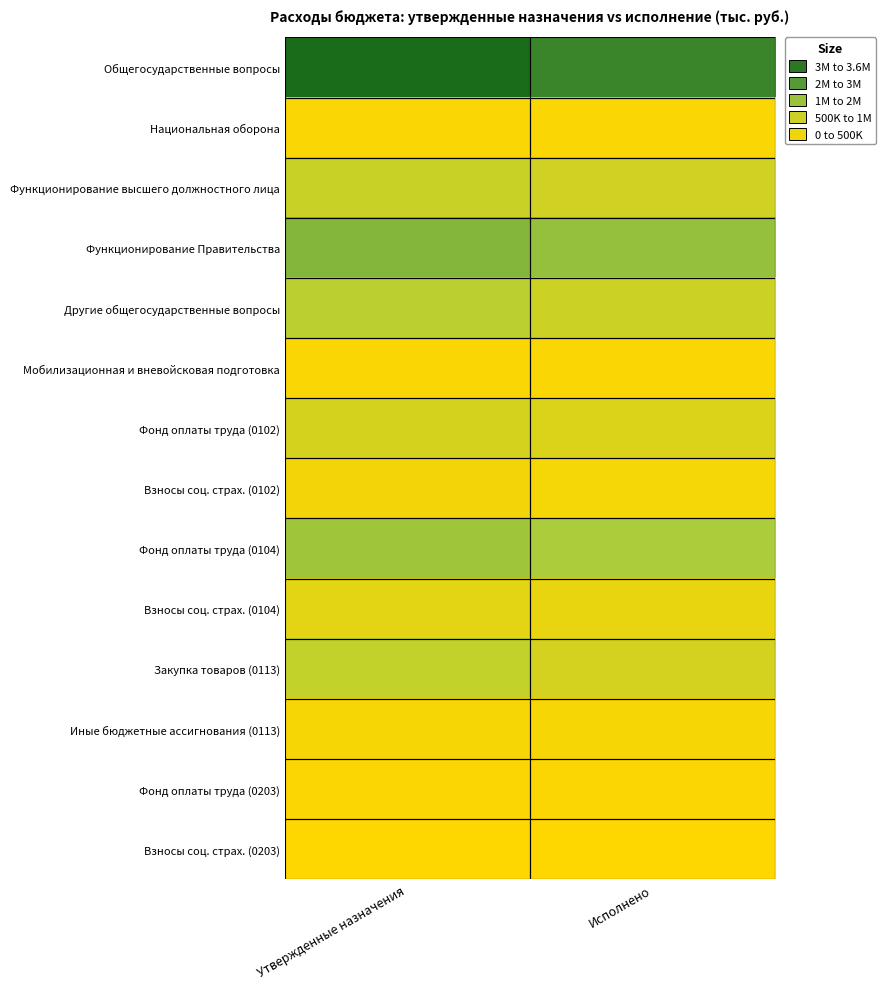

Reading left to right, list all the values displayed in this chart.

Общегосударственные вопросы: Утвержденные назначения=3587176.0	Исполнено=2993770.0
Национальная оборона: Утвержденные назначения=97989.0	Исполнено=86953.0
Функционирование высшего должностного лица: Утвержденные назначения=789543.9	Исполнено=690276.6
Функционирование Правительства: Утвержденные назначения=1801304.1	Исполнено=1559906.4
Другие общегосударственные вопросы: Утвержденные назначения=996328.0	Исполнено=743587.0
Мобилизационная и вневойсковая подготовка: Утвержденные назначения=97989.0	Исполнено=86953.0
Фонд оплаты труда (0102): Утвержденные назначения=606408.6	Исполнено=540377.1
Взносы соц. страх. (0102): Утвержденные назначения=183135.4	Исполнено=149899.5
Фонд оплаты труда (0104): Утвержденные назначения=1392382.0	Исполнено=1226120.2
Взносы соц. страх. (0104): Утвержденные назначения=408922.0	Исполнено=333786.2
Закупка товаров (0113): Утвержденные назначения=875933.0	Исполнено=624993.0
Иные бюджетные ассигнования (0113): Утвержденные назначения=120395.0	Исполнено=118594.0
Фонд оплаты труда (0203): Утвержденные назначения=67580.0	Исполнено=59103.7
Взносы соц. страх. (0203): Утвержденные назначения=20409.0	Исполнено=17849.3